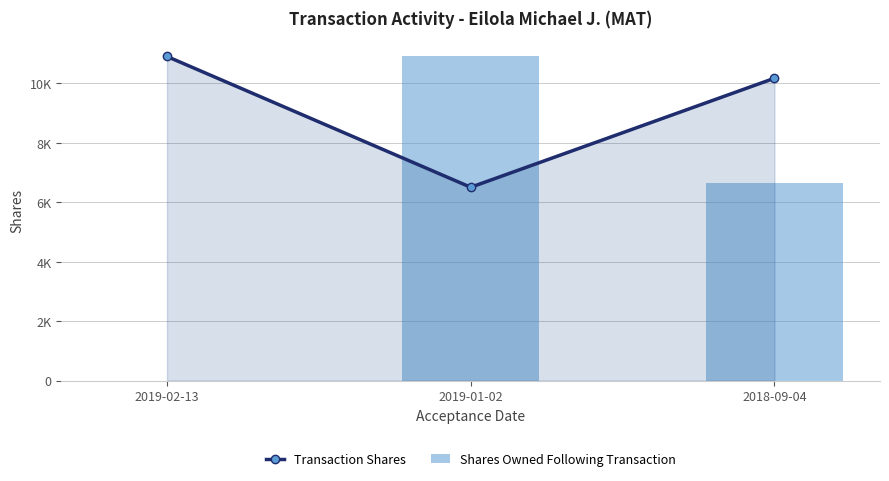

What is the greatest value displayed?

10904